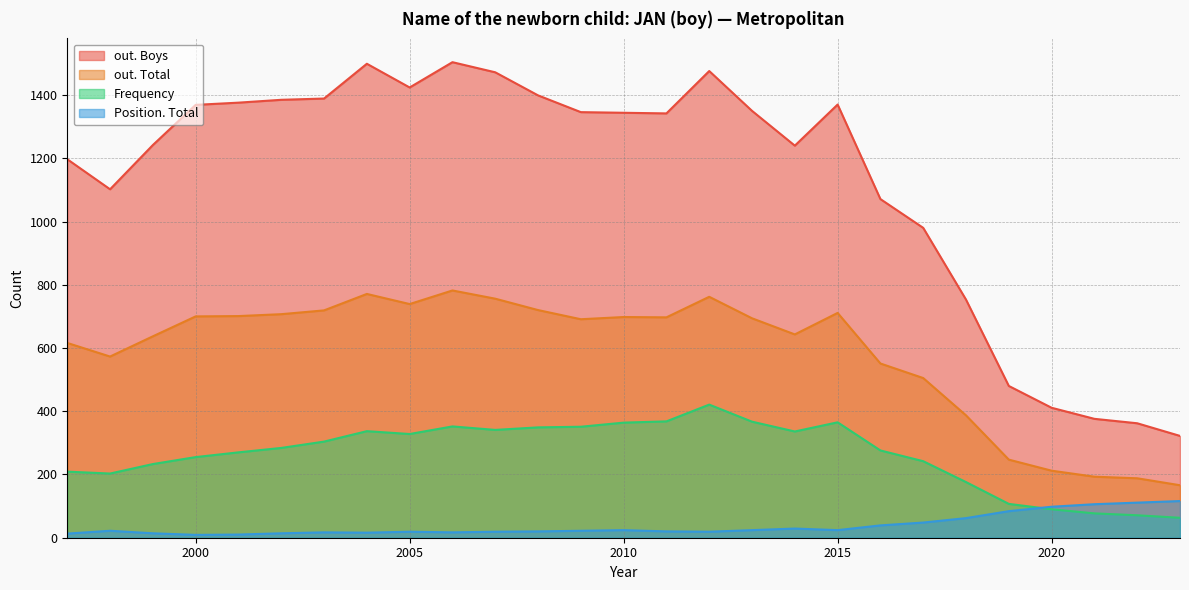

What value does the Position. Total series have at 2016, to the nearest 5?

40